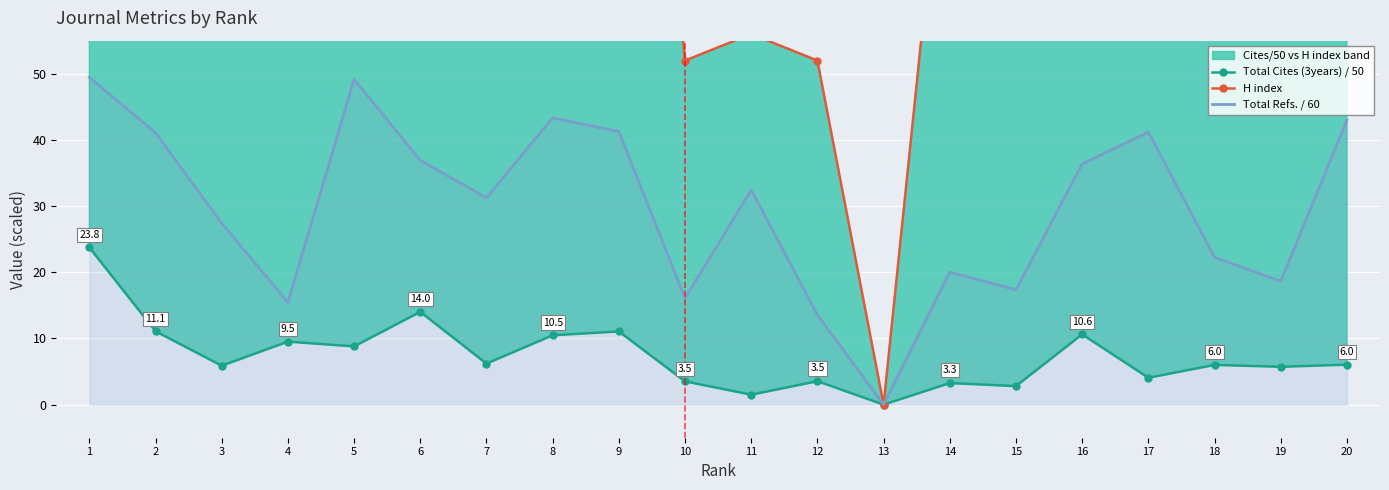

True or false: Total Refs. / 60 has more than 0 interior local peaks.

True